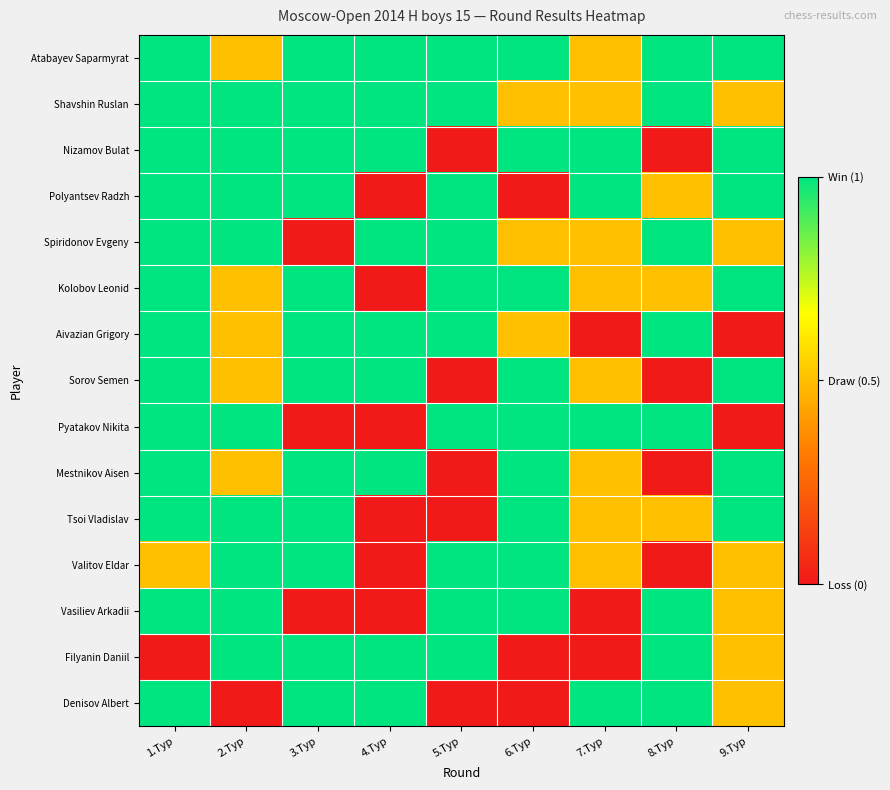

Reading right to left, what are all the values shown in this chart?

Atabayev Saparmyrat: 9.Тур=1.0	8.Тур=1.0	7.Тур=0.5	6.Тур=1.0	5.Тур=1.0	4.Тур=1.0	3.Тур=1.0	2.Тур=0.5	1.Тур=1.0
Shavshin Ruslan: 9.Тур=0.5	8.Тур=1.0	7.Тур=0.5	6.Тур=0.5	5.Тур=1.0	4.Тур=1.0	3.Тур=1.0	2.Тур=1.0	1.Тур=1.0
Nizamov Bulat: 9.Тур=1.0	8.Тур=0.0	7.Тур=1.0	6.Тур=1.0	5.Тур=0.0	4.Тур=1.0	3.Тур=1.0	2.Тур=1.0	1.Тур=1.0
Polyantsev Radzh: 9.Тур=1.0	8.Тур=0.5	7.Тур=1.0	6.Тур=0.0	5.Тур=1.0	4.Тур=0.0	3.Тур=1.0	2.Тур=1.0	1.Тур=1.0
Spiridonov Evgeny: 9.Тур=0.5	8.Тур=1.0	7.Тур=0.5	6.Тур=0.5	5.Тур=1.0	4.Тур=1.0	3.Тур=0.0	2.Тур=1.0	1.Тур=1.0
Kolobov Leonid: 9.Тур=1.0	8.Тур=0.5	7.Тур=0.5	6.Тур=1.0	5.Тур=1.0	4.Тур=0.0	3.Тур=1.0	2.Тур=0.5	1.Тур=1.0
Aivazian Grigory: 9.Тур=0.0	8.Тур=1.0	7.Тур=0.0	6.Тур=0.5	5.Тур=1.0	4.Тур=1.0	3.Тур=1.0	2.Тур=0.5	1.Тур=1.0
Sorov Semen: 9.Тур=1.0	8.Тур=0.0	7.Тур=0.5	6.Тур=1.0	5.Тур=0.0	4.Тур=1.0	3.Тур=1.0	2.Тур=0.5	1.Тур=1.0
Pyatakov Nikita: 9.Тур=0.0	8.Тур=1.0	7.Тур=1.0	6.Тур=1.0	5.Тур=1.0	4.Тур=0.0	3.Тур=0.0	2.Тур=1.0	1.Тур=1.0
Mestnikov Aisen: 9.Тур=1.0	8.Тур=0.0	7.Тур=0.5	6.Тур=1.0	5.Тур=0.0	4.Тур=1.0	3.Тур=1.0	2.Тур=0.5	1.Тур=1.0
Tsoi Vladislav: 9.Тур=1.0	8.Тур=0.5	7.Тур=0.5	6.Тур=1.0	5.Тур=0.0	4.Тур=0.0	3.Тур=1.0	2.Тур=1.0	1.Тур=1.0
Valitov Eldar: 9.Тур=0.5	8.Тур=0.0	7.Тур=0.5	6.Тур=1.0	5.Тур=1.0	4.Тур=0.0	3.Тур=1.0	2.Тур=1.0	1.Тур=0.5
Vasiliev Arkadii: 9.Тур=0.5	8.Тур=1.0	7.Тур=0.0	6.Тур=1.0	5.Тур=1.0	4.Тур=0.0	3.Тур=0.0	2.Тур=1.0	1.Тур=1.0
Filyanin Daniil: 9.Тур=0.5	8.Тур=1.0	7.Тур=0.0	6.Тур=0.0	5.Тур=1.0	4.Тур=1.0	3.Тур=1.0	2.Тур=1.0	1.Тур=0.0
Denisov Albert: 9.Тур=0.5	8.Тур=1.0	7.Тур=1.0	6.Тур=0.0	5.Тур=0.0	4.Тур=1.0	3.Тур=1.0	2.Тур=0.0	1.Тур=1.0